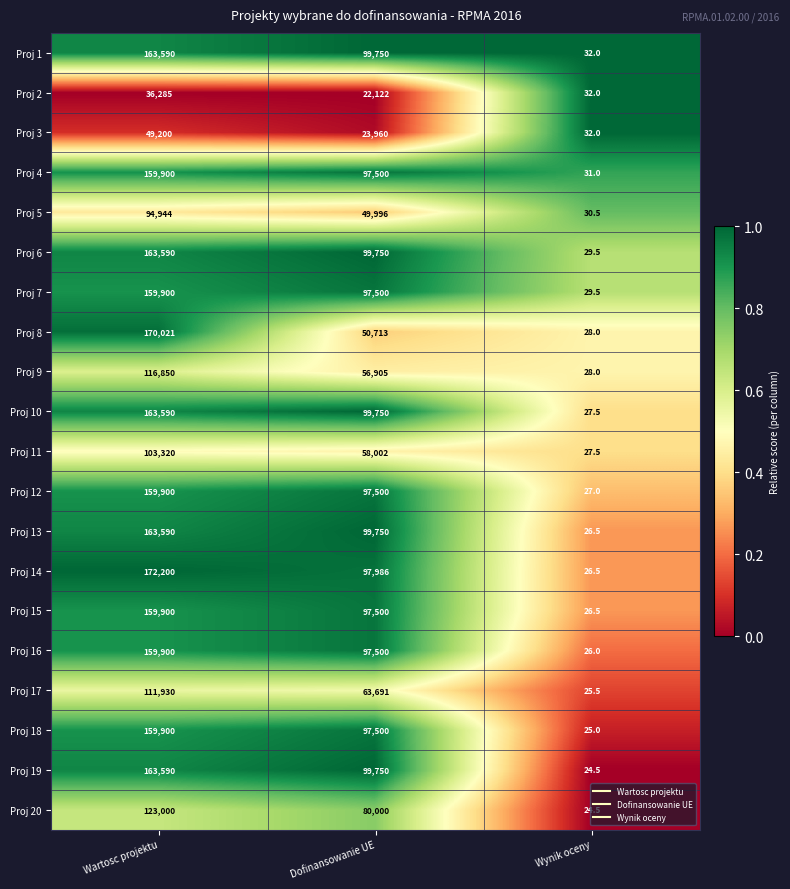

At which label does Proj 16 first exceed 97500?

Wartosc projektu